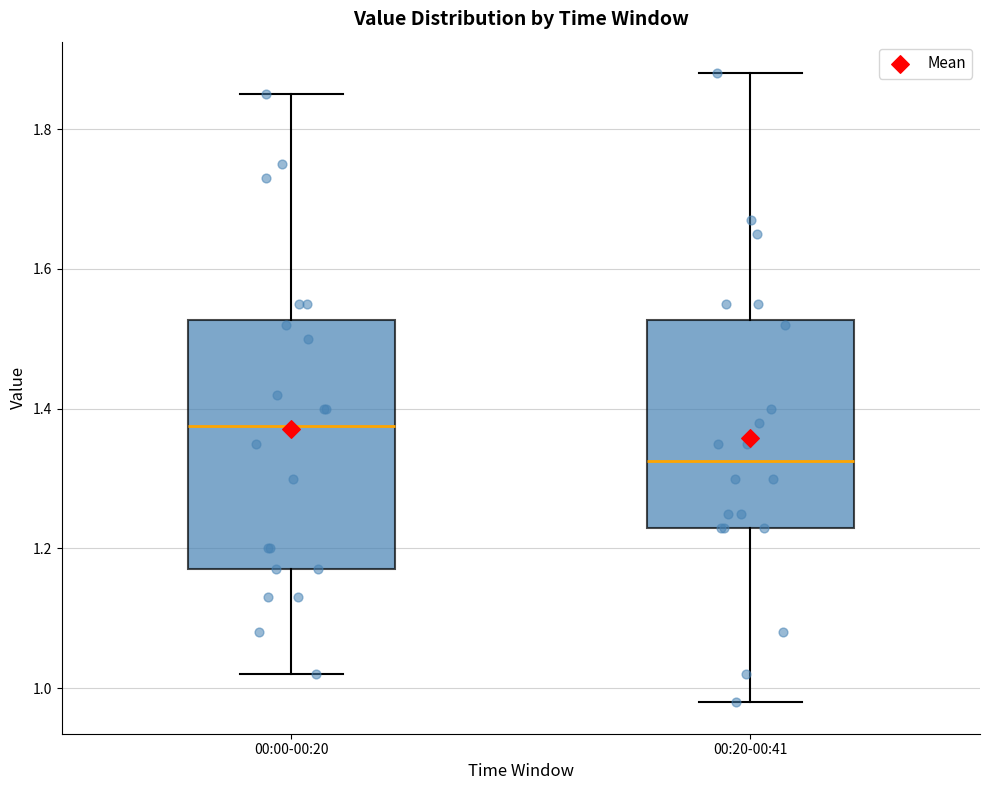

Which box is the tallest, from its lower edge to its upper edge?

00:00-00:20